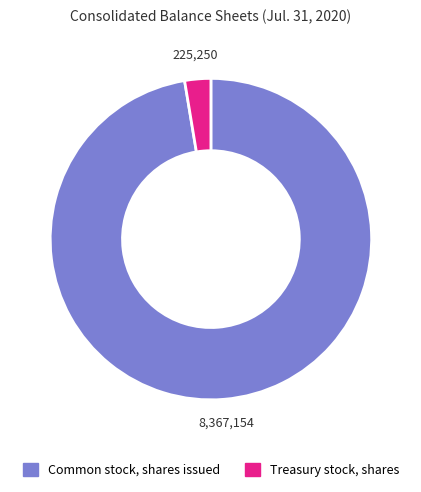

What is the largest slice in the pie chart?

Common stock, shares issued